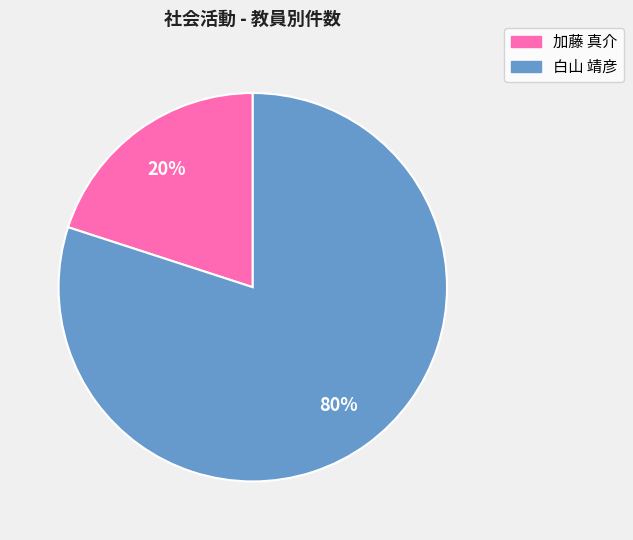

Is it true that 加藤 真介 is 30% of the pie?

False